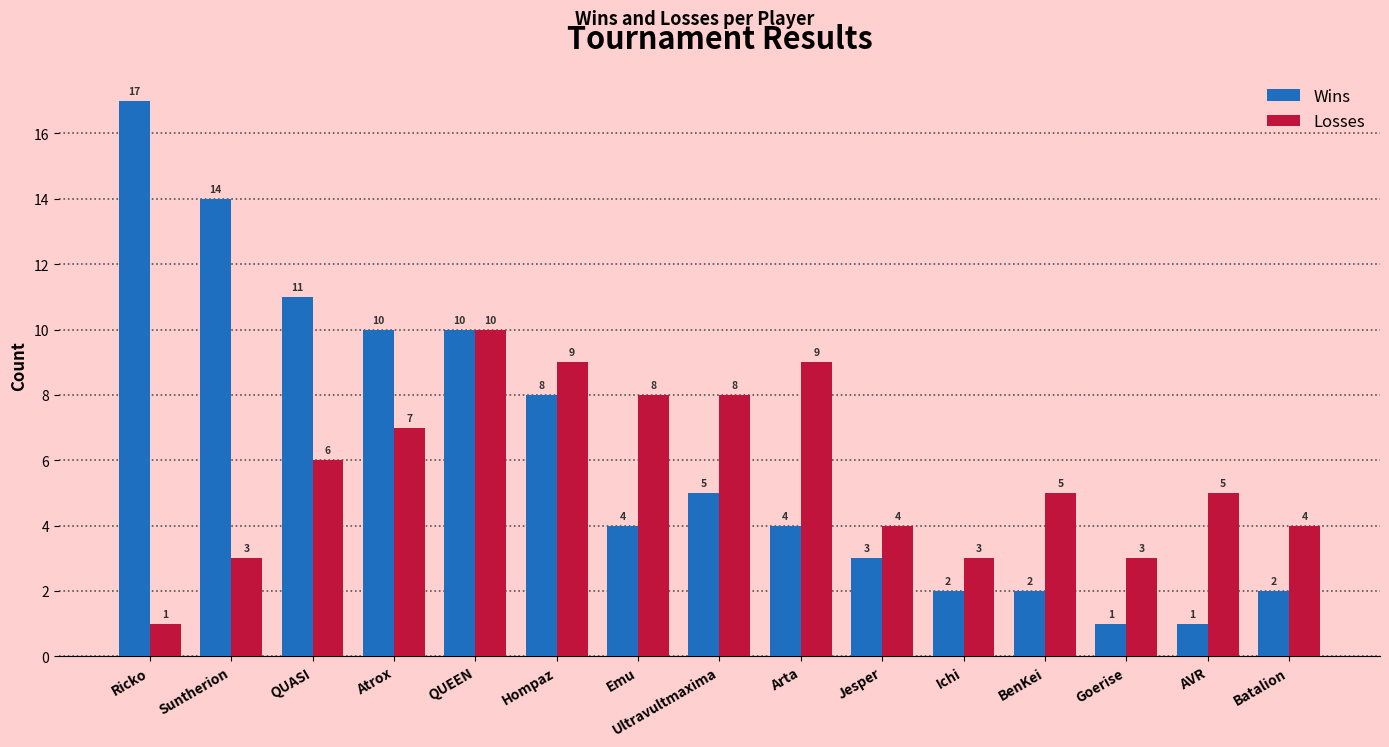

What is the difference between the second highest and minimum values in the Wins series?

13